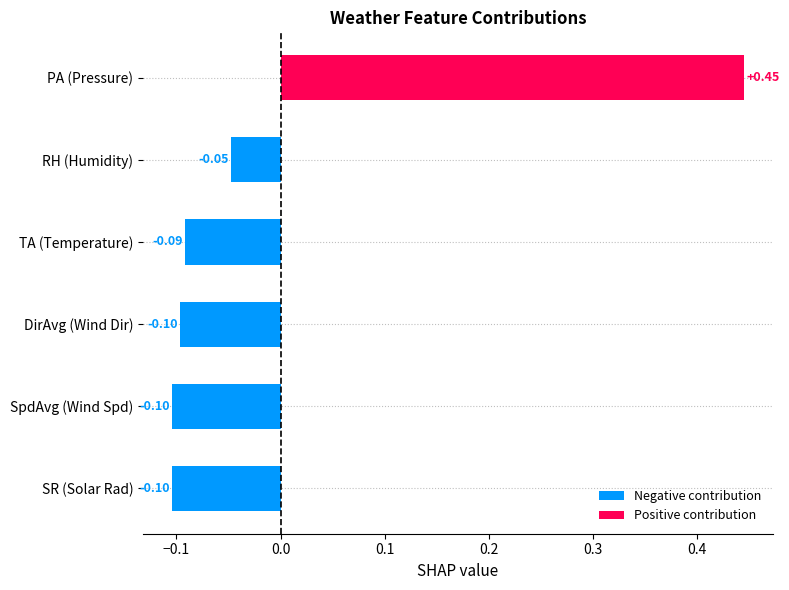

At which category does the chart reach its peak across all series?

PA (Pressure)